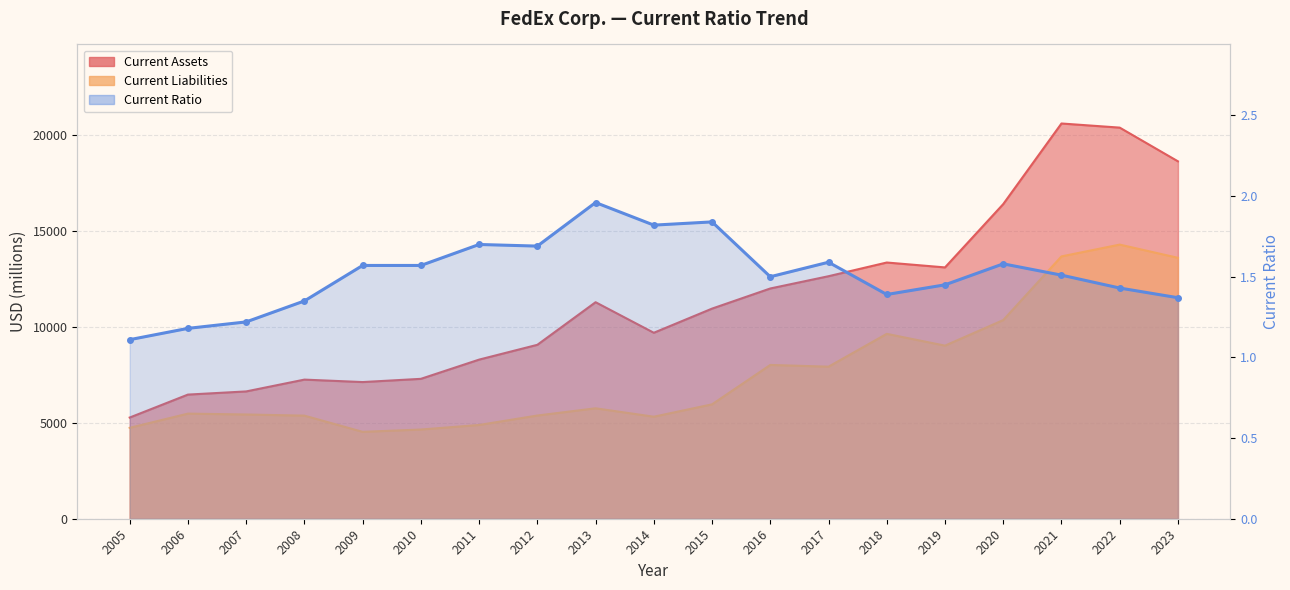

Rank the categories by Current Ratio value from lowest to highest.

2005, 2006, 2007, 2008, 2023, 2018, 2022, 2019, 2016, 2021, 2009, 2010, 2020, 2017, 2012, 2011, 2014, 2015, 2013